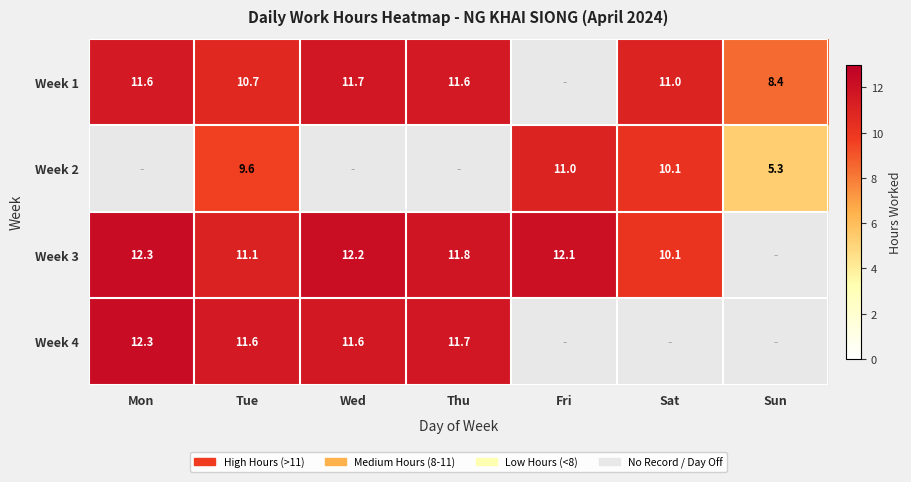

What is the difference between the highest and lowest values at Tue?

2.0